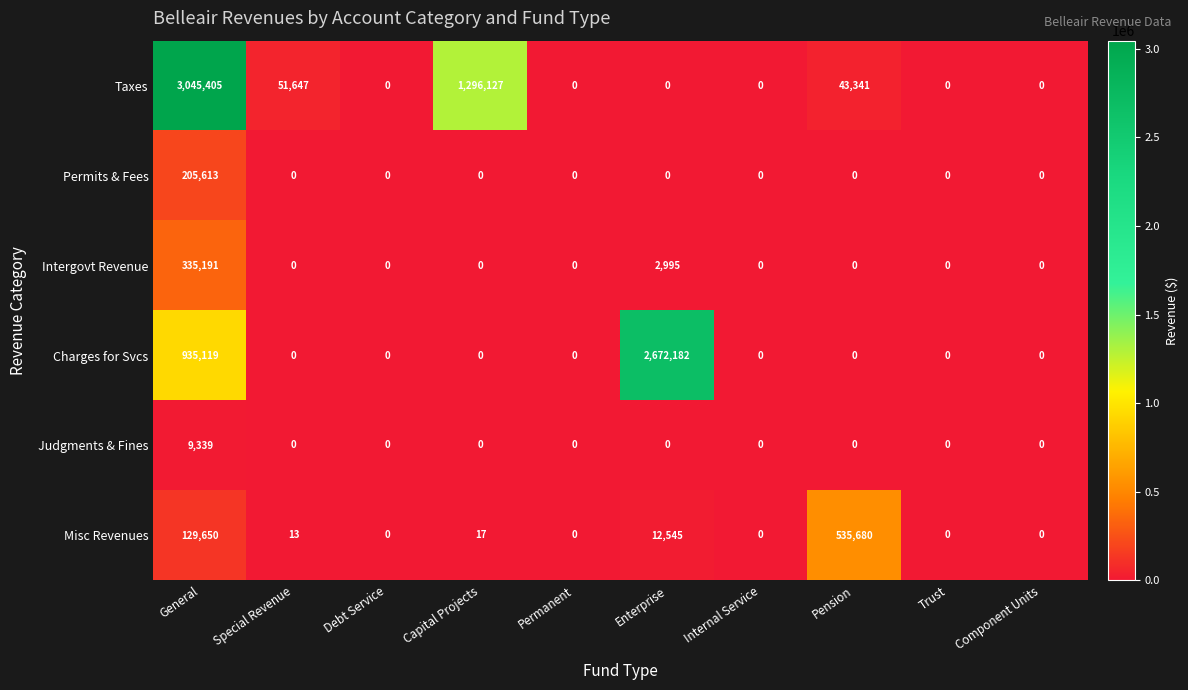

What is the maximum value for Taxes?

3045405